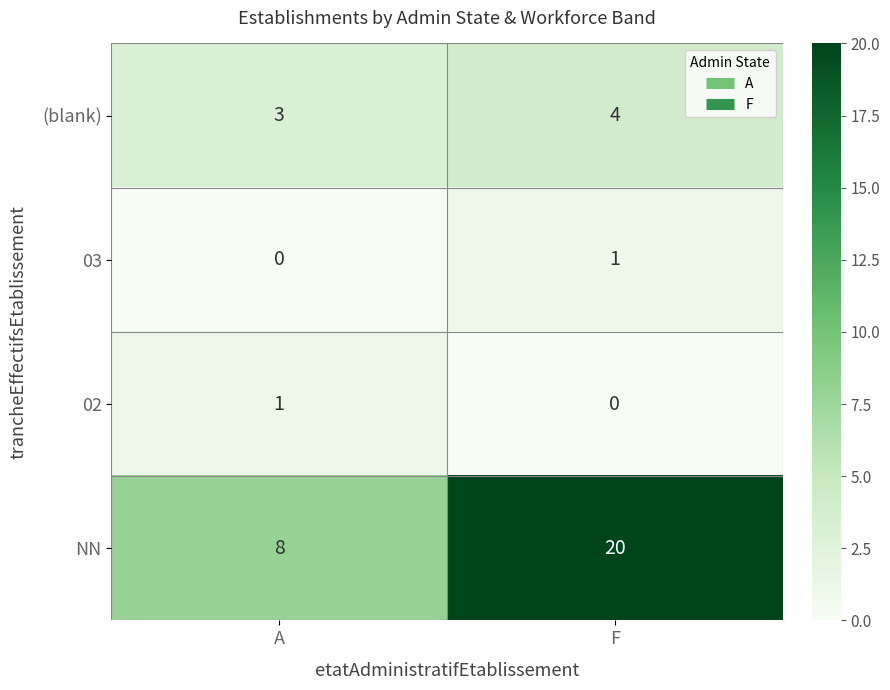

Is the value of NN at F greater than the value of 02 at F?

Yes